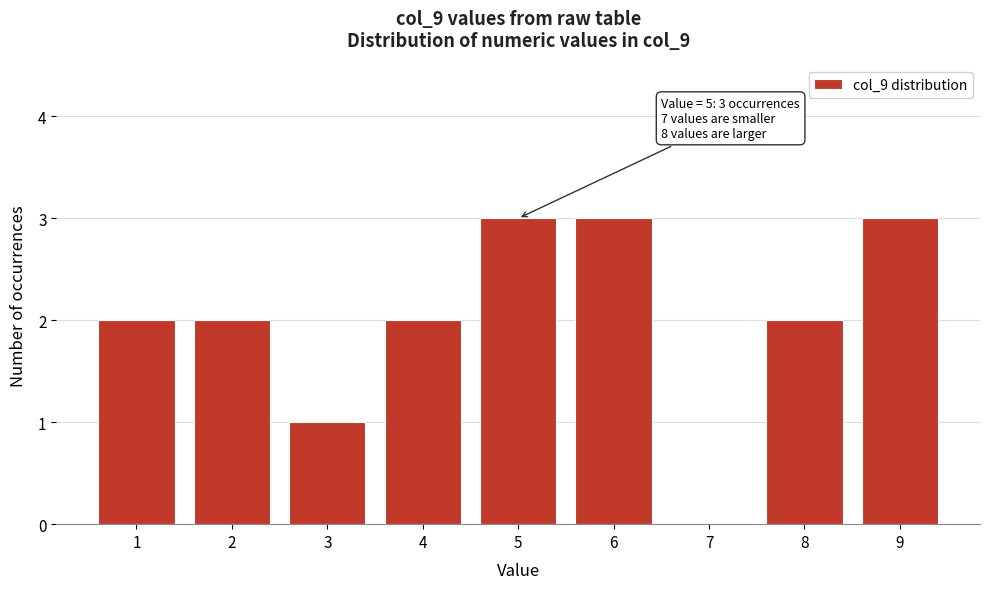

Reading right to left, transcribe all the data shown in this chart.

9=3	8=2	7=0	6=3	5=3	4=2	3=1	2=2	1=2